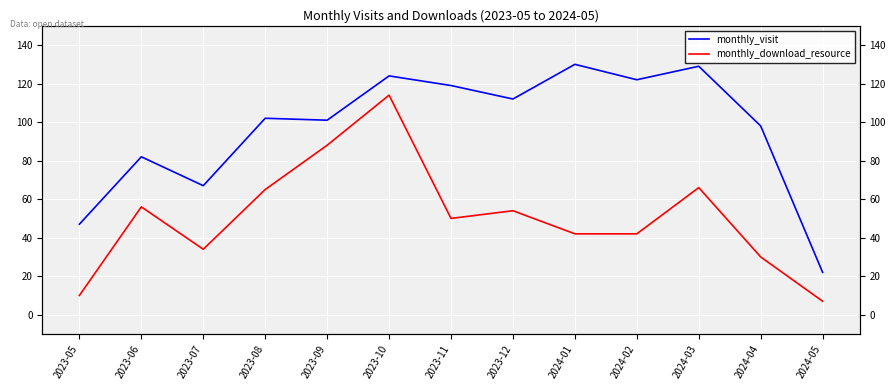

At which category is the sum across all series the highest?

2023-10